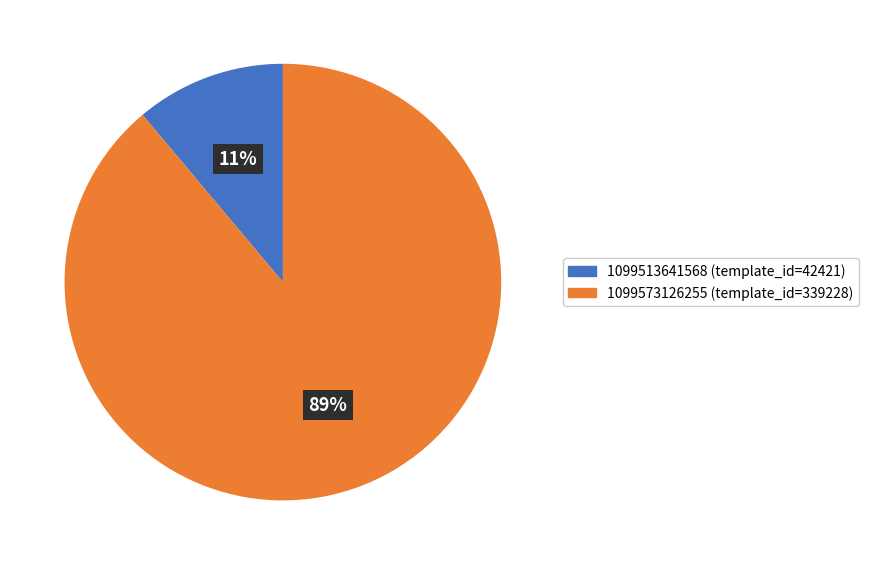

To the nearest percent, what percentage of the pie is 1099513641568?

11%